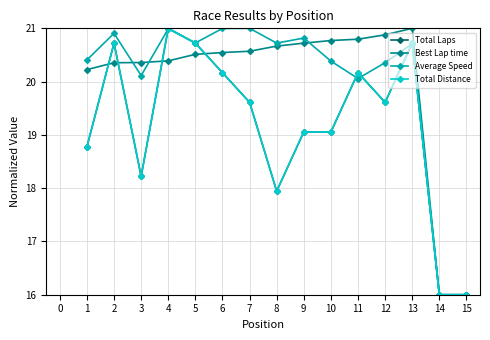

What is the value of the Total Distance point at the 15th from the left?

16.0